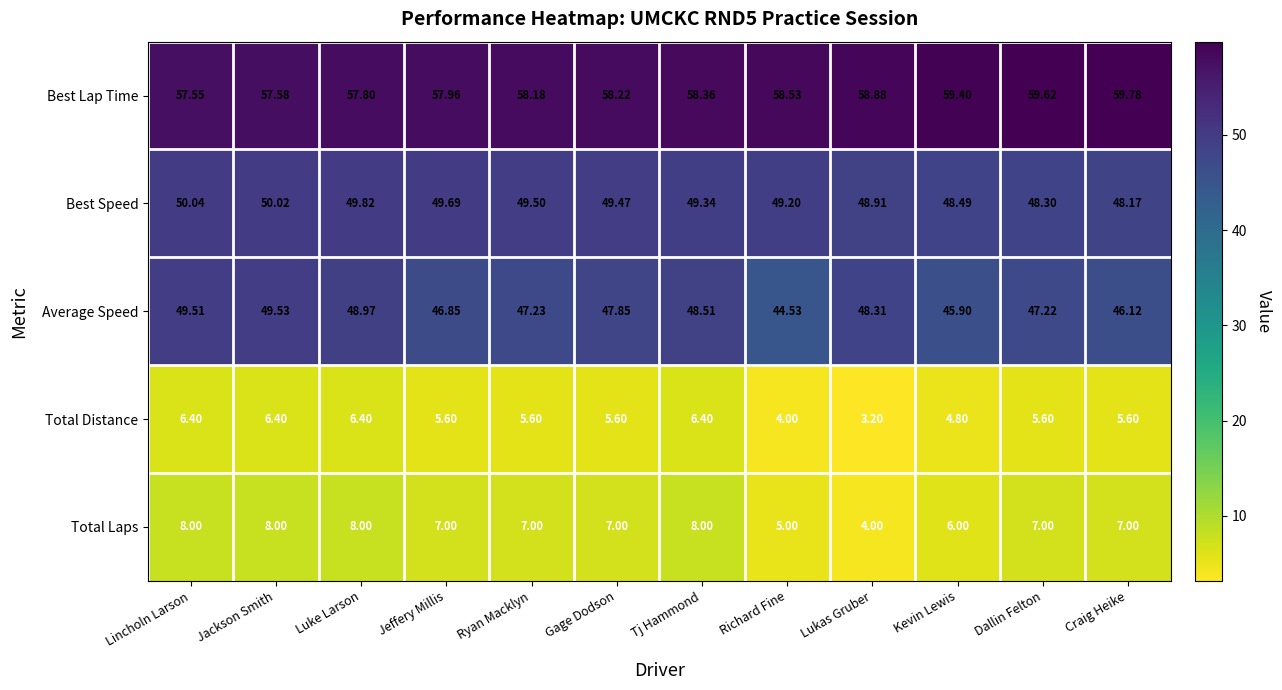

At which label is Average Speed closest to 47?

Jeffery Millis